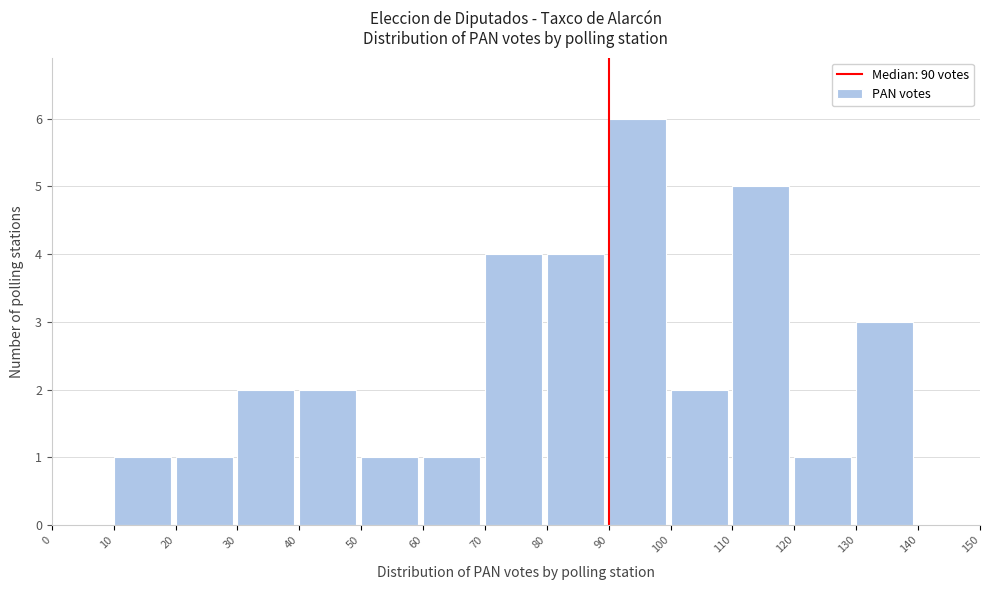

Reading left to right, transcribe this chart: for each bar, give the range it covers on the x-axis and its height. The values are not printed on the chart, so give them approximately, as read against the axis.

0 to 10: 0
10 to 20: 1
20 to 30: 1
30 to 40: 2
40 to 50: 2
50 to 60: 1
60 to 70: 1
70 to 80: 4
80 to 90: 4
90 to 100: 6
100 to 110: 2
110 to 120: 5
120 to 130: 1
130 to 140: 3
140 to 150: 0